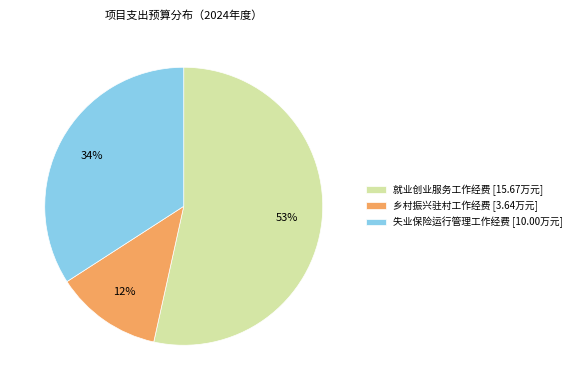

How many segments does this pie chart have?

3